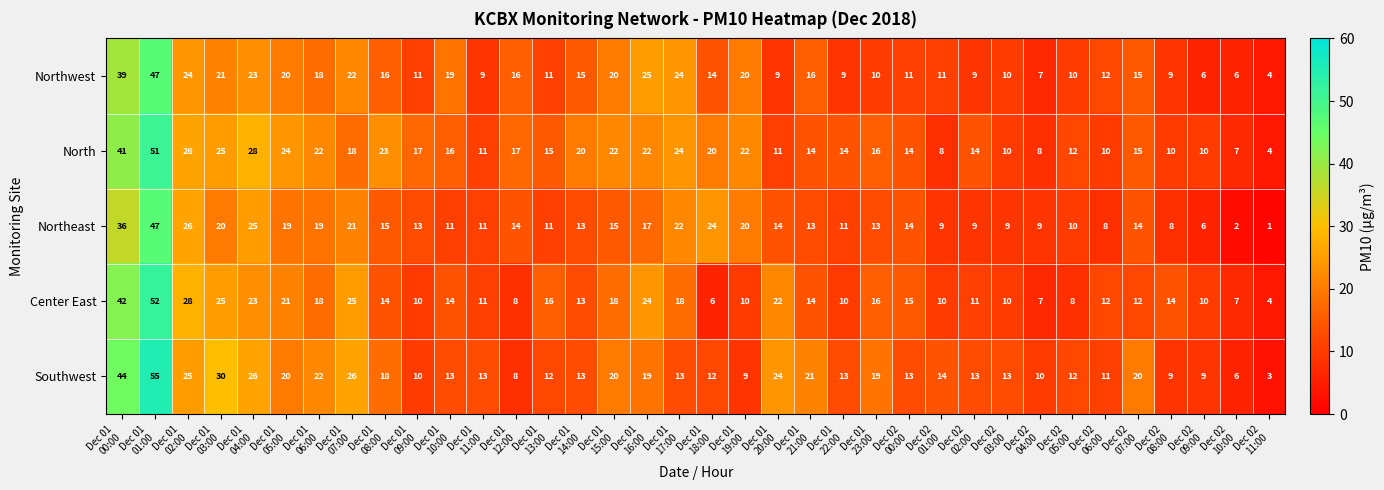

What is the maximum value shown in the chart?

55